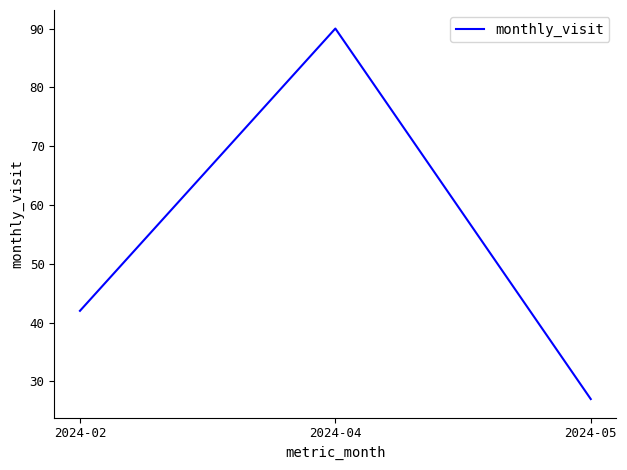

Is this an area chart (filled region under the line)?

No